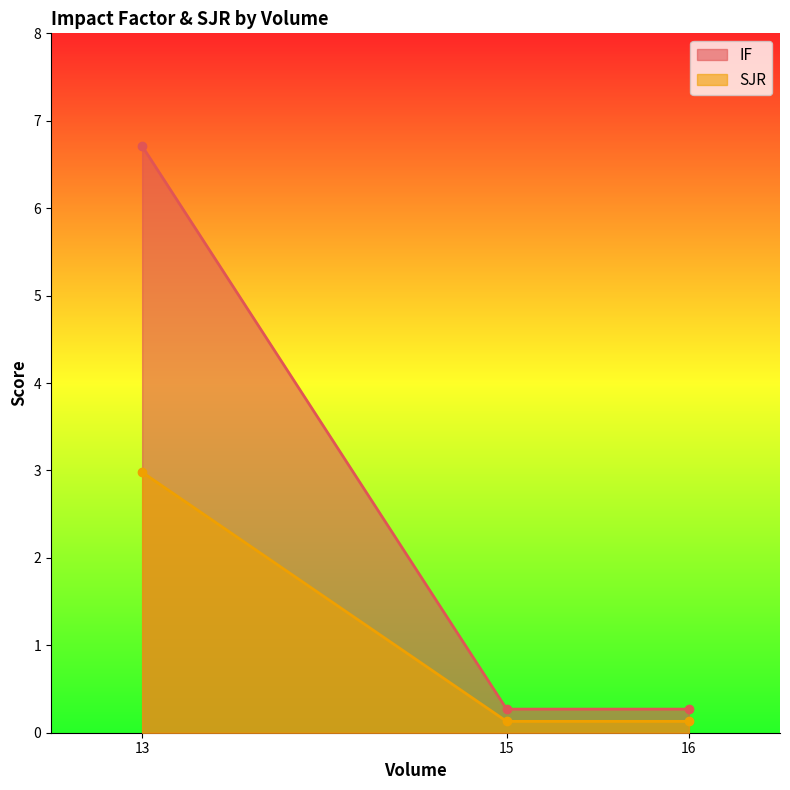

What is the sum of all SJR values?

3.2